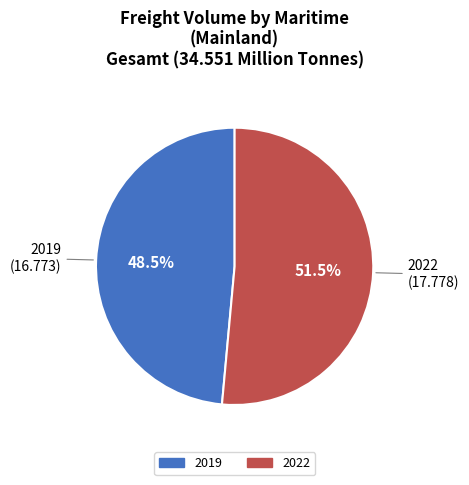

Which has a higher value, 2019 or 2022?

2022